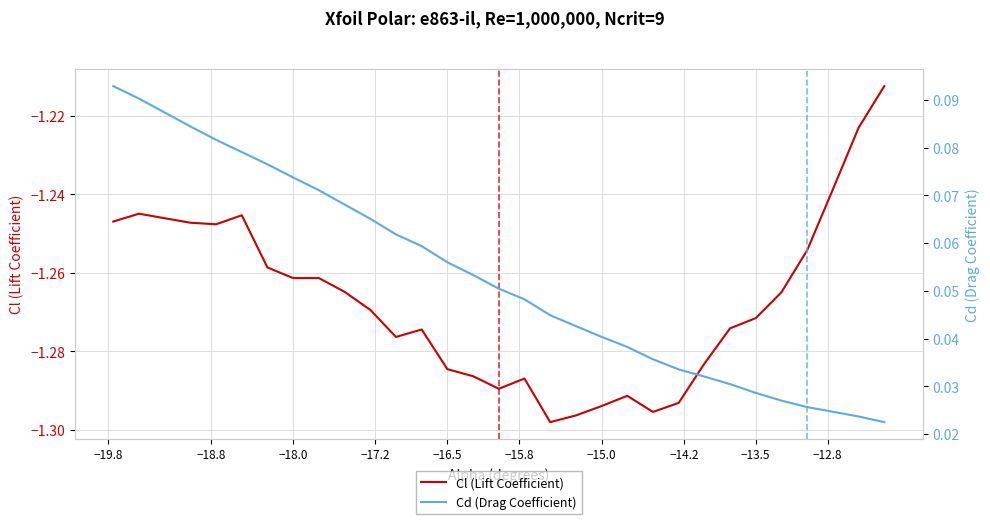

What is the difference between the maximum and minimum values in the Cd (Drag Coefficient) series?

0.1